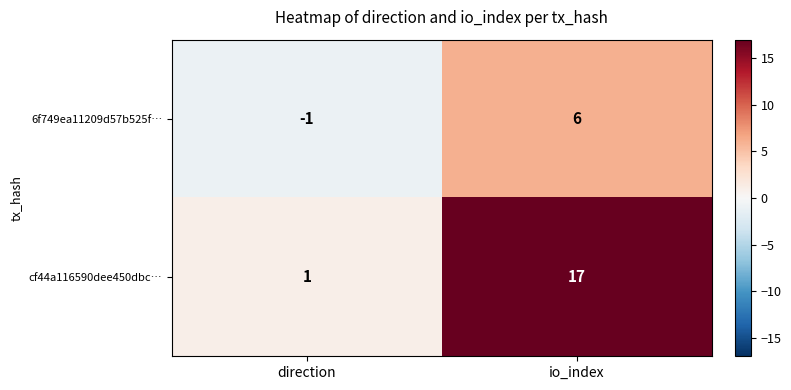

Rank the series at io_index from highest to lowest value.

cf44a116590dee450dbc…, 6f749ea11209d57b525f…